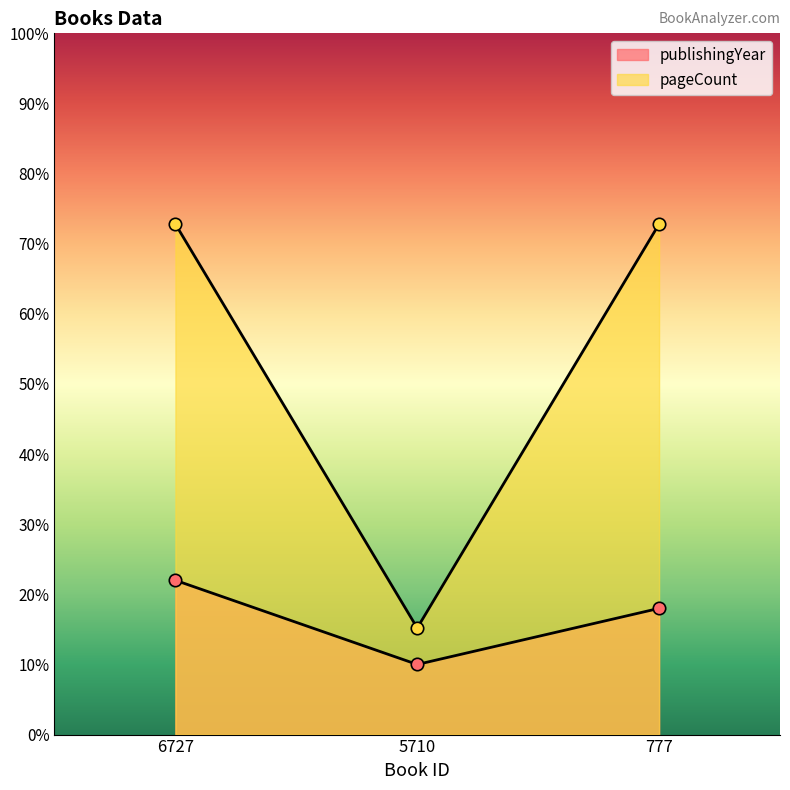

Which series has the largest total across all categories?

pageCount